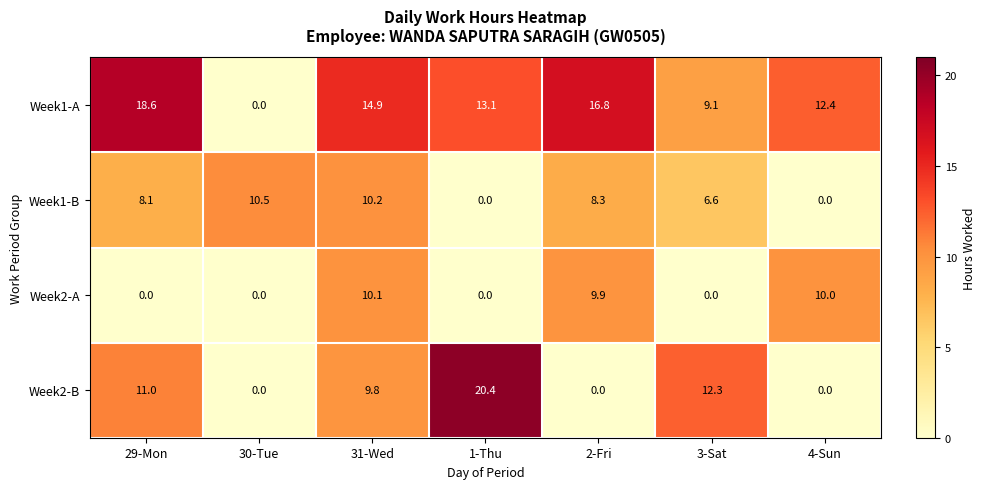

Reading left to right, extract all data points from this chart.

Week1-A: 29-Mon=18.6	30-Tue=0.0	31-Wed=14.9	1-Thu=13.1	2-Fri=16.8	3-Sat=9.1	4-Sun=12.4
Week1-B: 29-Mon=8.1	30-Tue=10.5	31-Wed=10.2	1-Thu=0.0	2-Fri=8.3	3-Sat=6.6	4-Sun=0.0
Week2-A: 29-Mon=0.0	30-Tue=0.0	31-Wed=10.1	1-Thu=0.0	2-Fri=9.9	3-Sat=0.0	4-Sun=10.0
Week2-B: 29-Mon=11.0	30-Tue=0.0	31-Wed=9.8	1-Thu=20.4	2-Fri=0.0	3-Sat=12.3	4-Sun=0.0